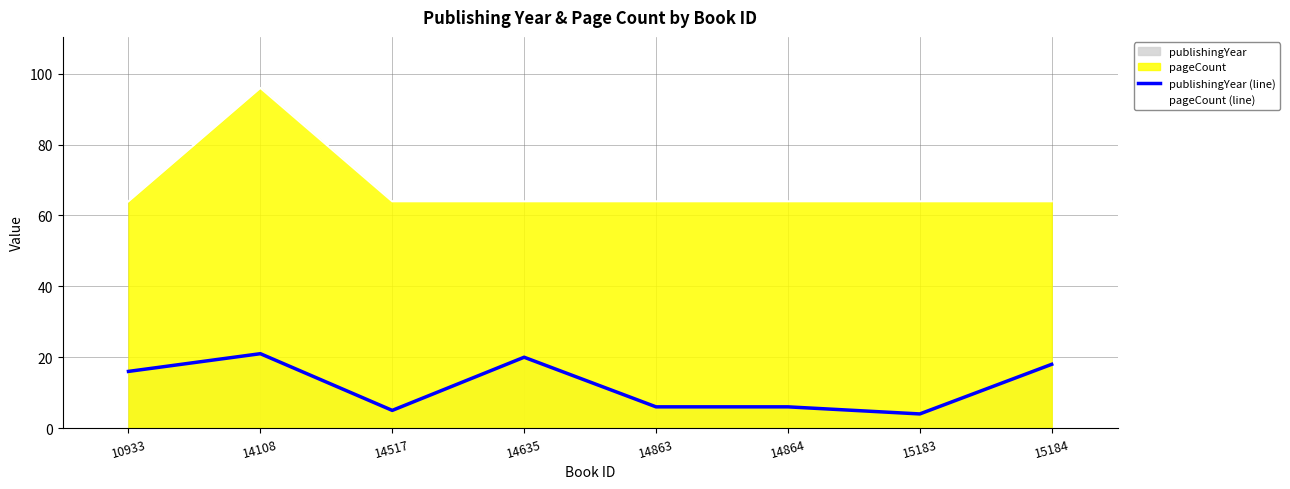

How many interior local peaks does the pageCount (line) series have?

1